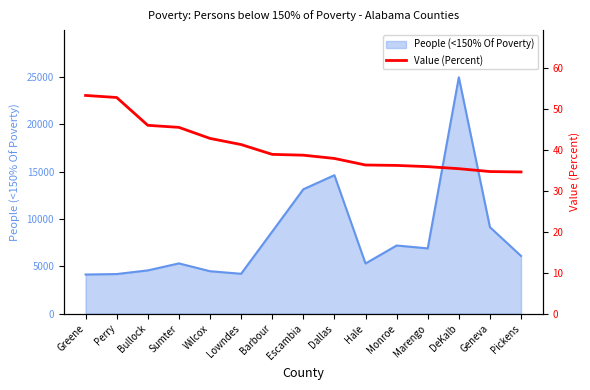

What is the greatest value displayed?

53.3